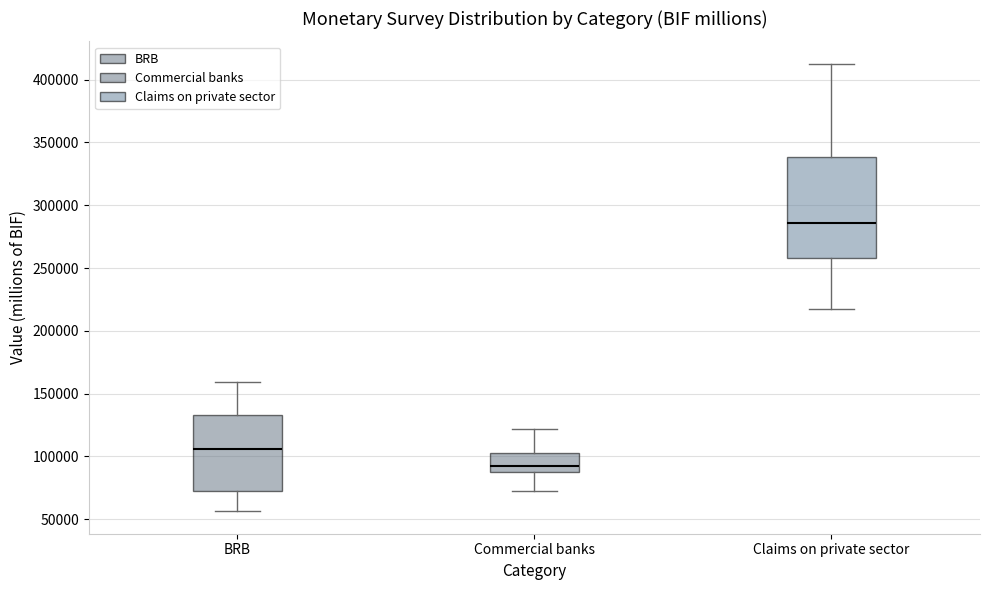

Which box is the tallest, from its lower edge to its upper edge?

Claims on private sector